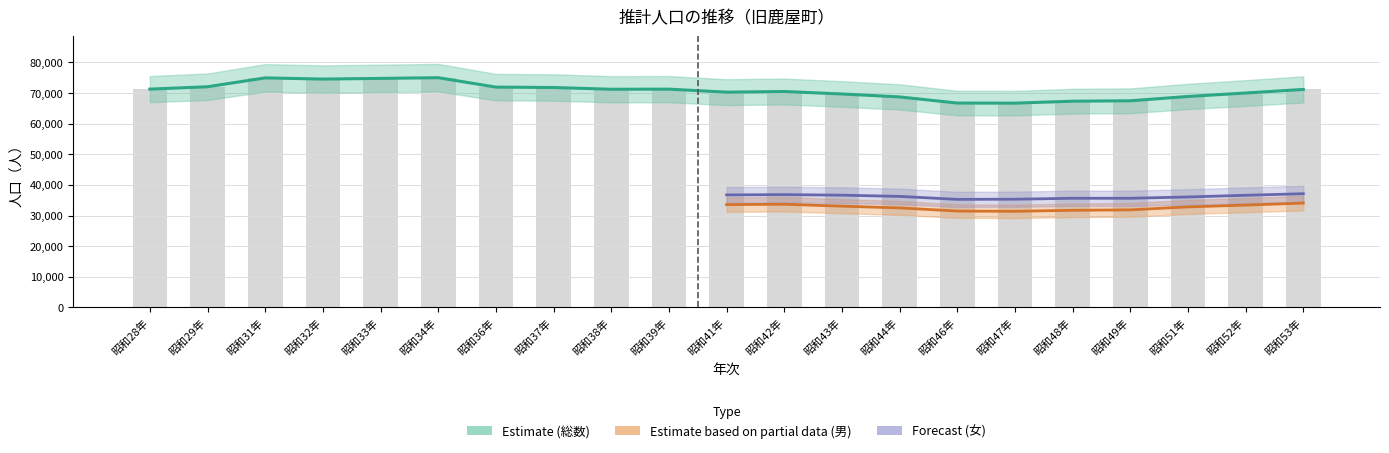

Which has a higher value, 昭和41年 or 昭和31年?

昭和31年